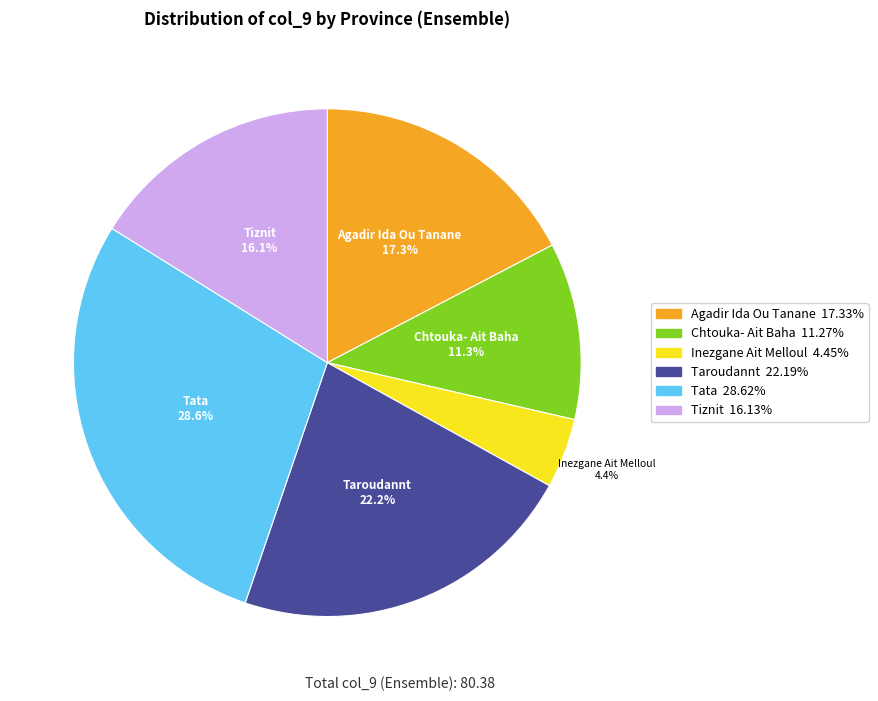

Is it true that Taroudannt is 37% of the pie?

False